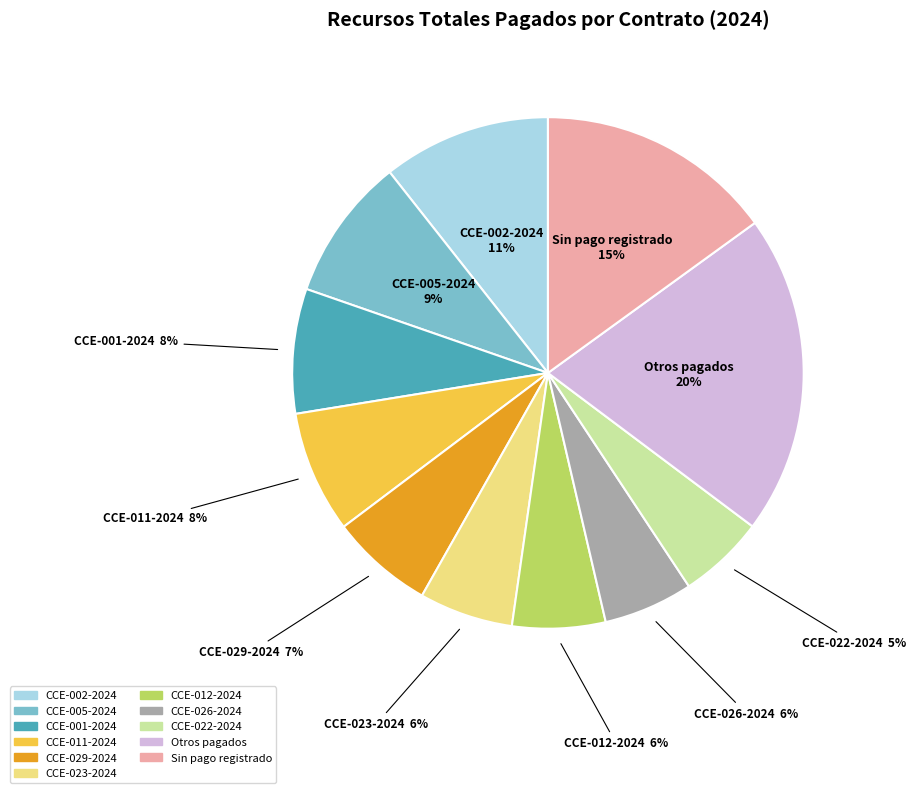

Is there a majority slice in this chart?

No